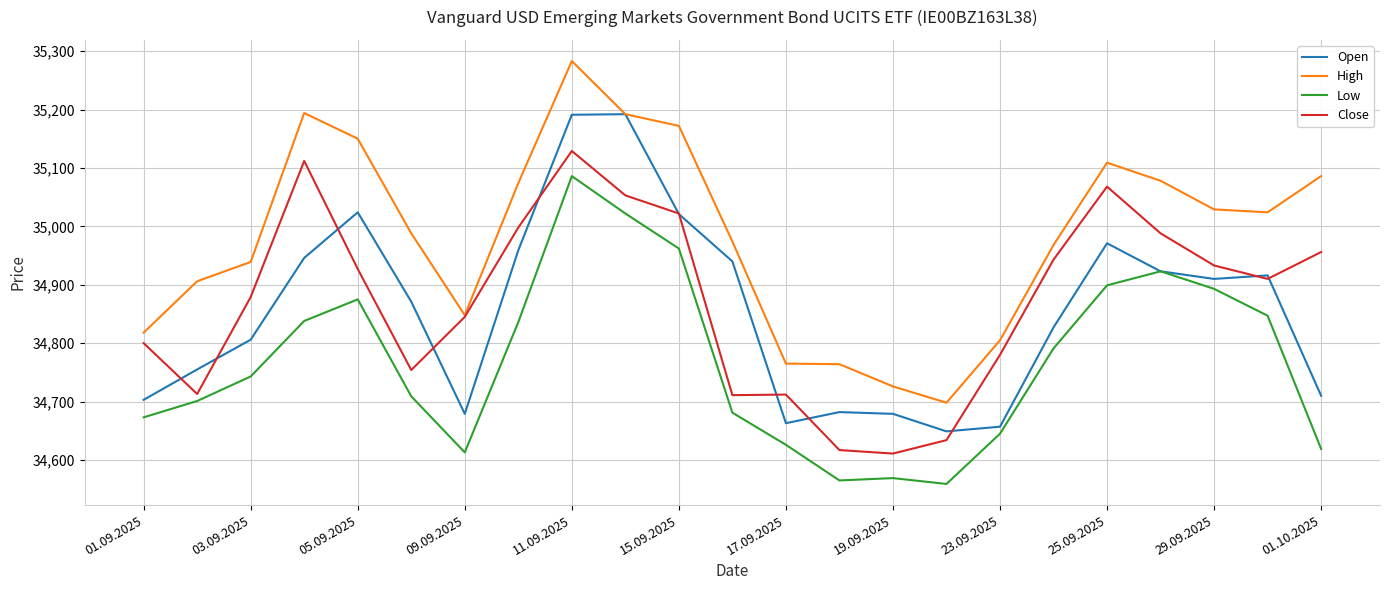

What is the maximum value for High?

35283